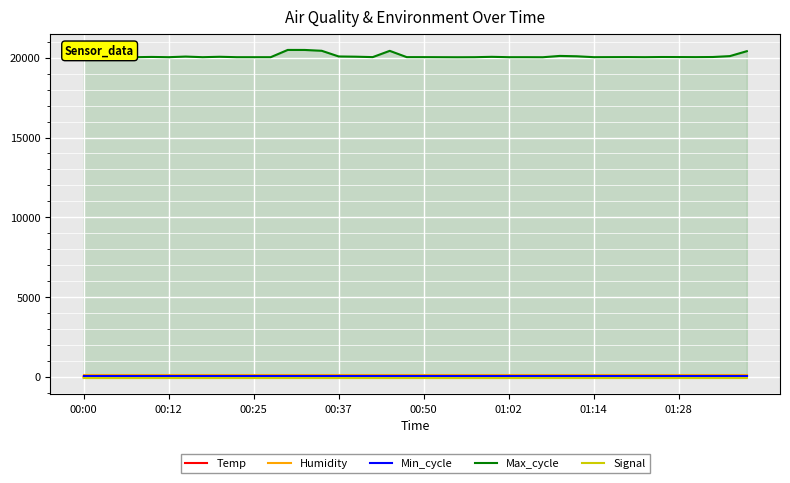

Reading left to right, extract all data points from this chart.

Temp: 12.0	11.9	11.9	11.9	11.9	11.8	11.8	11.8	11.8	11.8	11.8	11.7	11.7	11.7	11.7	11.7	11.7	11.7	11.7	11.8	11.8	11.8	11.9	11.9	12.0	12.0	12.0	12.1	12.1	12.1	12.2	12.2	12.1	12.1	12.1	12.1	12.1	12.1	12.1	12.1
Humidity: 99.9	99.9	99.9	99.9	99.9	99.9	99.9	99.9	99.9	99.9	99.9	99.9	99.9	99.9	99.9	99.9	99.9	99.9	99.9	99.9	99.9	99.9	99.9	99.9	99.9	99.9	99.9	99.9	99.9	99.9	99.9	99.9	99.9	99.9	99.9	99.9	99.9	99.9	99.9	99.9
Min_cycle: 28.0	28.0	28.0	28.0	28.0	28.0	28.0	28.0	28.0	28.0	28.0	28.0	28.0	28.0	28.0	28.0	28.0	28.0	28.0	28.0	28.0	28.0	28.0	28.0	28.0	28.0	28.0	28.0	28.0	28.0	28.0	28.0	28.0	28.0	28.0	28.0	28.0	28.0	28.0	28.0
Max_cycle: 20041.0	20169.0	20392.0	20037.0	20053.0	20037.0	20077.0	20037.0	20064.0	20037.0	20037.0	20037.0	20492.0	20491.0	20439.0	20083.0	20069.0	20042.0	20435.0	20041.0	20041.0	20037.0	20033.0	20037.0	20060.0	20037.0	20037.0	20034.0	20117.0	20095.0	20038.0	20041.0	20044.0	20038.0	20048.0	20045.0	20041.0	20049.0	20105.0	20414.0
Signal: -77.0	-78.0	-78.0	-78.0	-77.0	-77.0	-77.0	-78.0	-77.0	-77.0	-77.0	-77.0	-77.0	-77.0	-77.0	-77.0	-77.0	-77.0	-78.0	-77.0	-77.0	-78.0	-78.0	-78.0	-78.0	-78.0	-77.0	-77.0	-77.0	-77.0	-77.0	-77.0	-77.0	-78.0	-78.0	-77.0	-77.0	-77.0	-77.0	-77.0